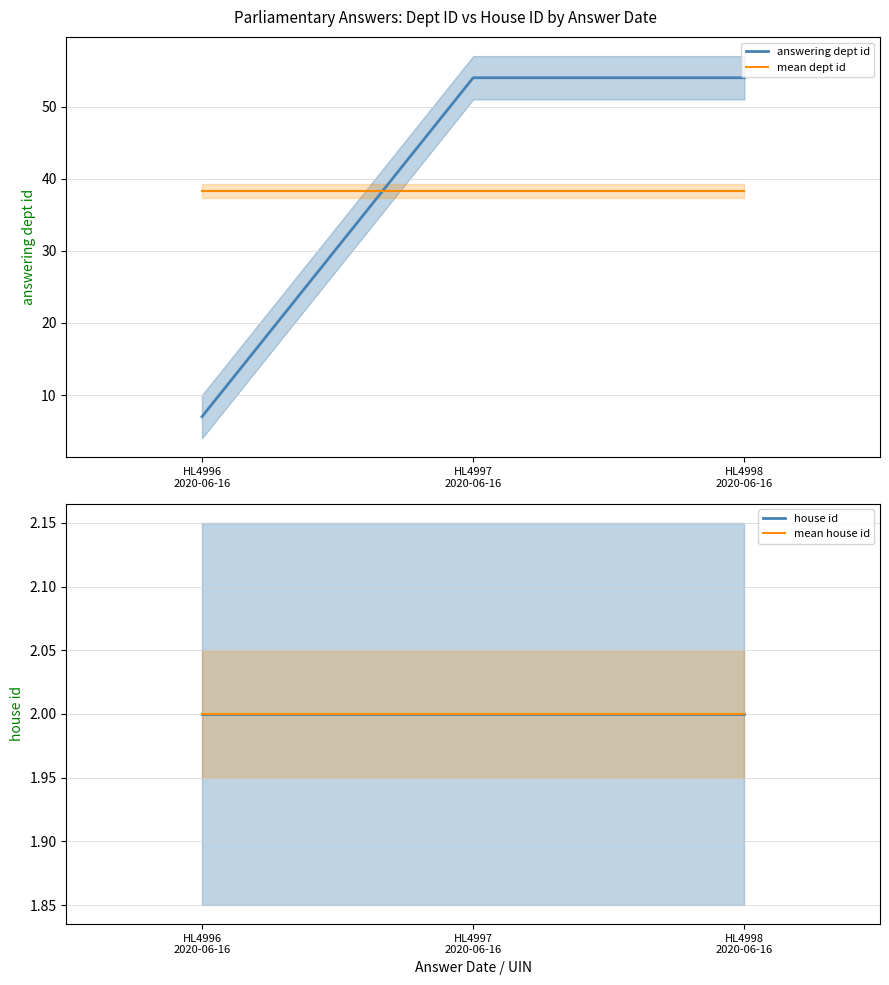

How many data points does each series have?

3